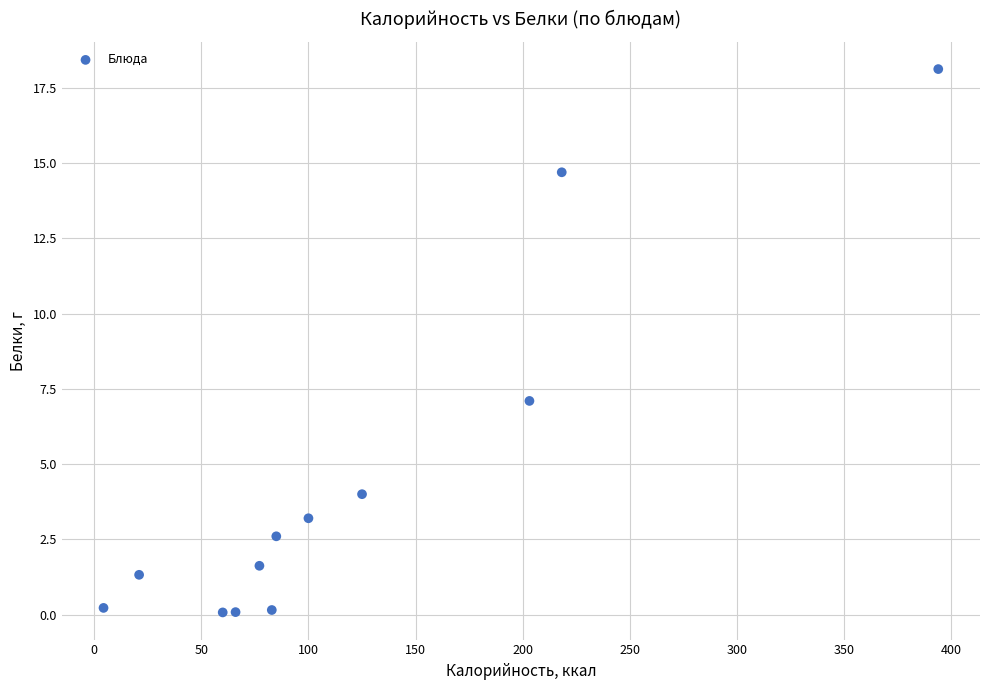

What Y value in the scatter plot is closest to 9?

7.1